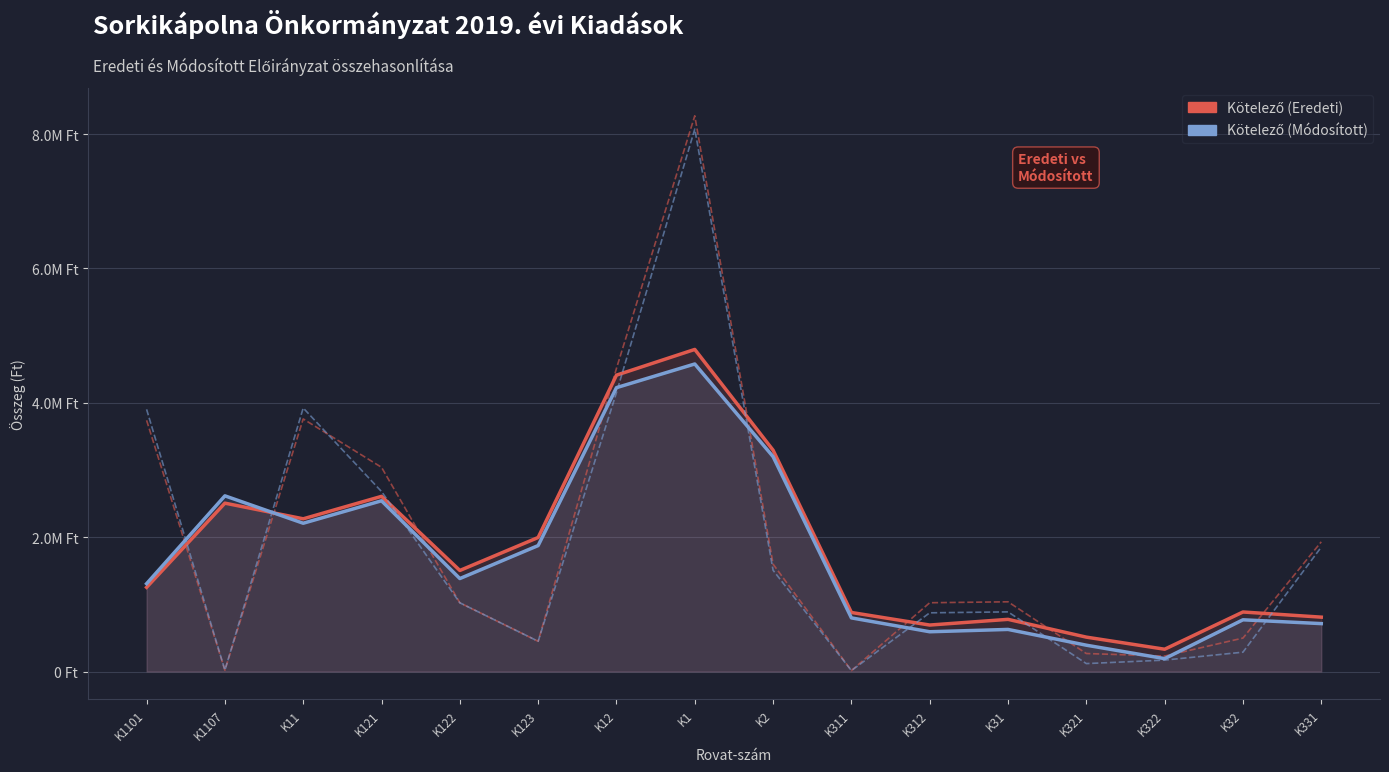

How many interior local peaks does the Kötelező (Eredeti) series have?

5